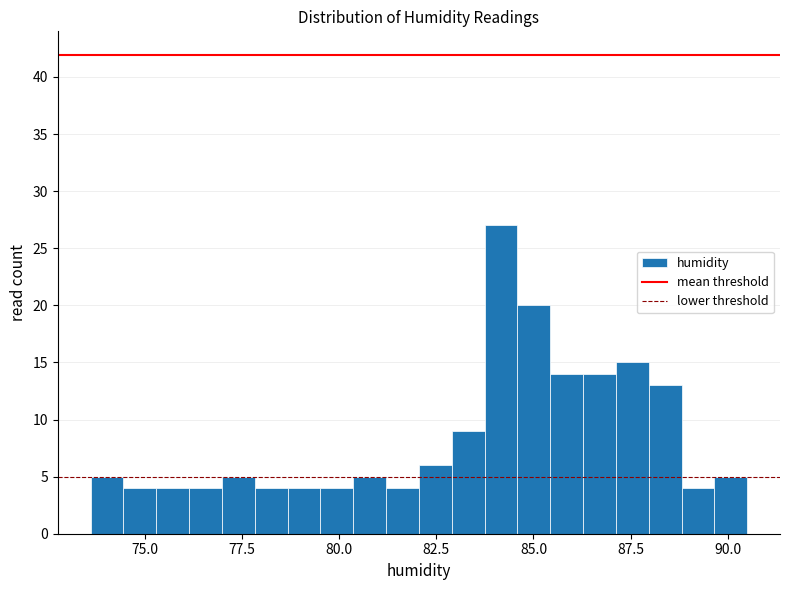

Around what value on the x-axis is the tallest bar? Give the approximate position of its centre, as read against the axis.

84.0